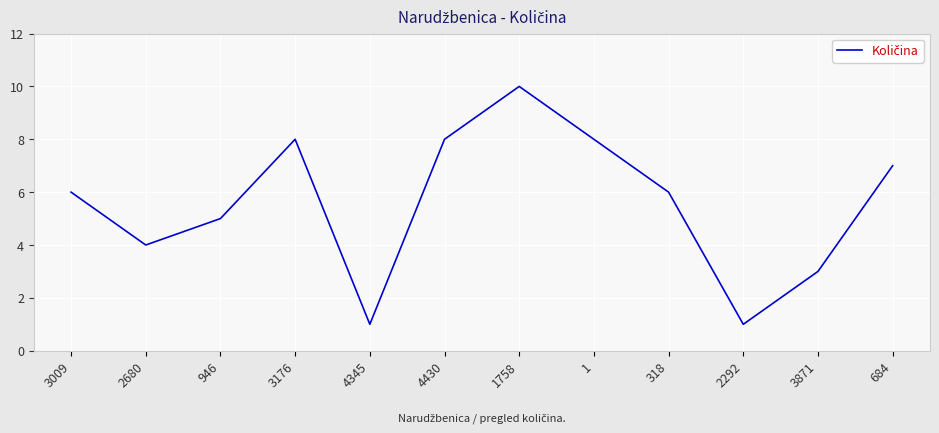

At which category does the chart reach its peak across all series?

1758